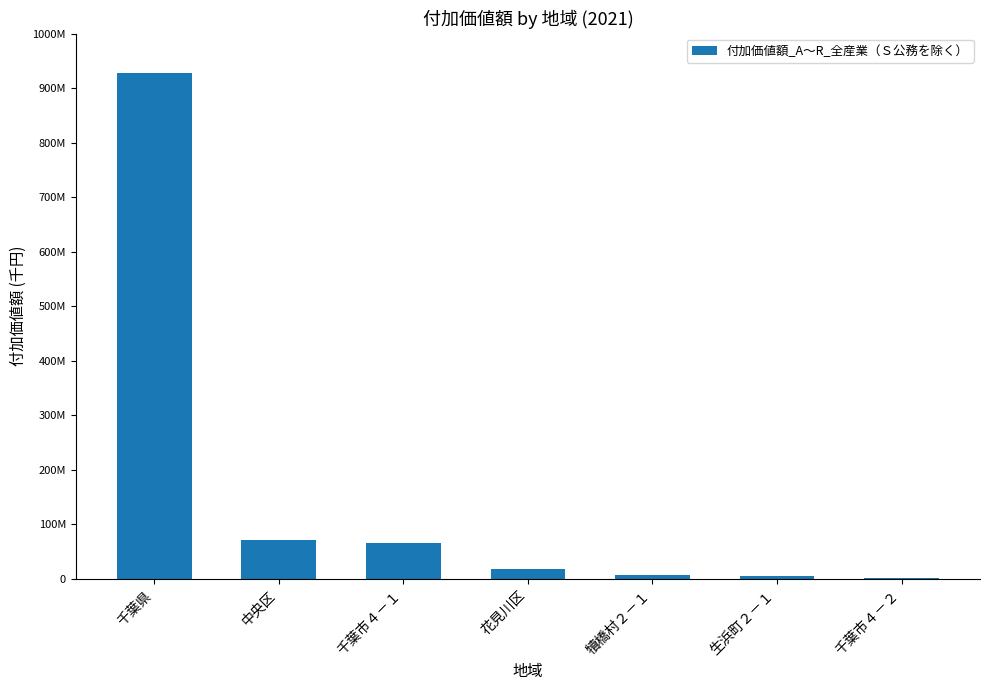

What is the label of the 7th bar from the left?

千葉市４－２